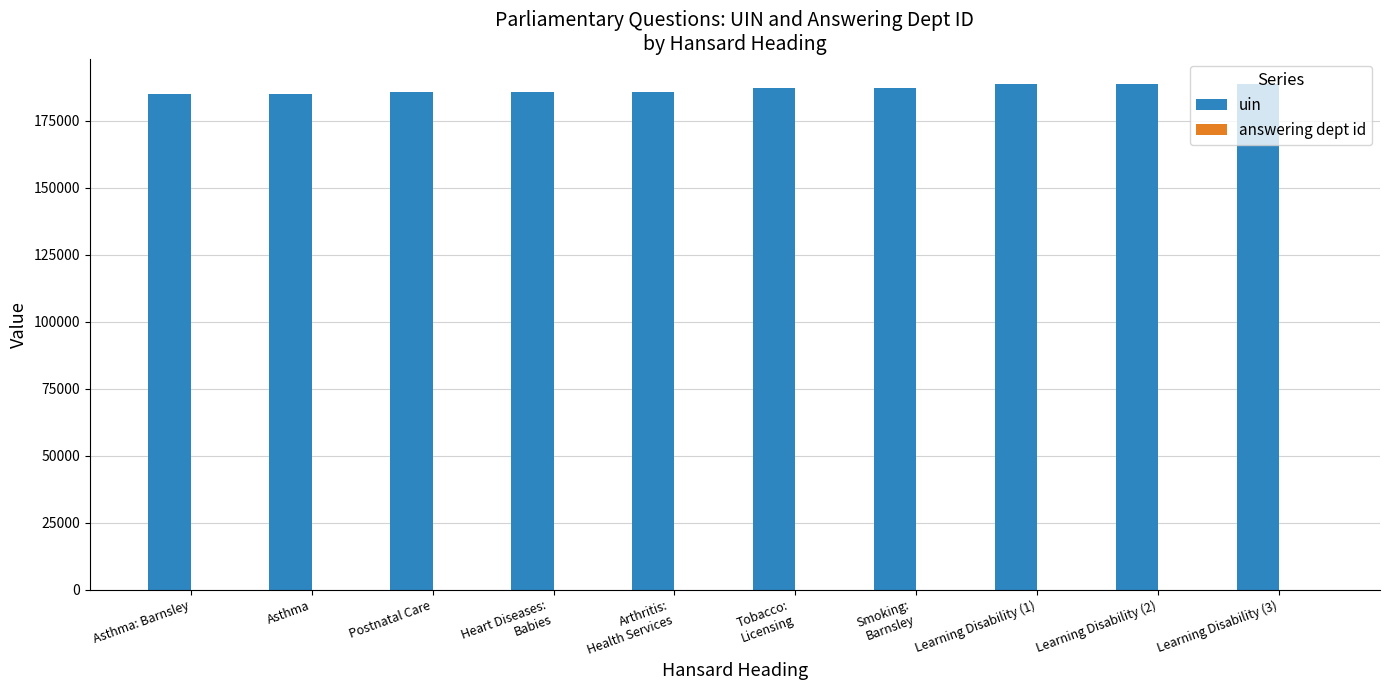

Which series has the largest total across all categories?

uin